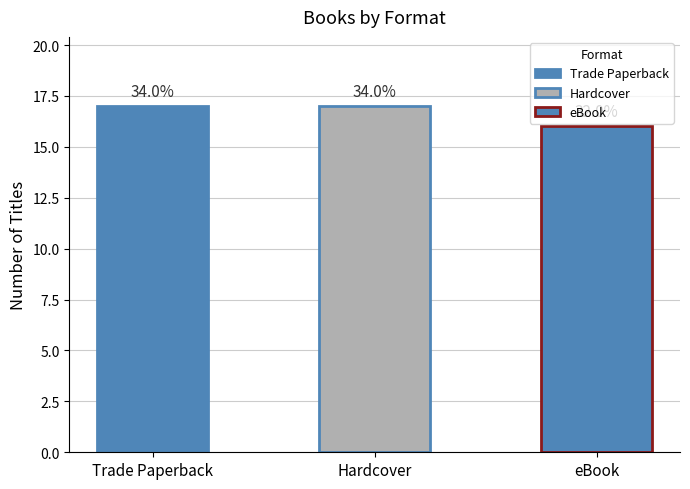

Rank the categories by value from lowest to highest.

eBook, Trade Paperback, Hardcover